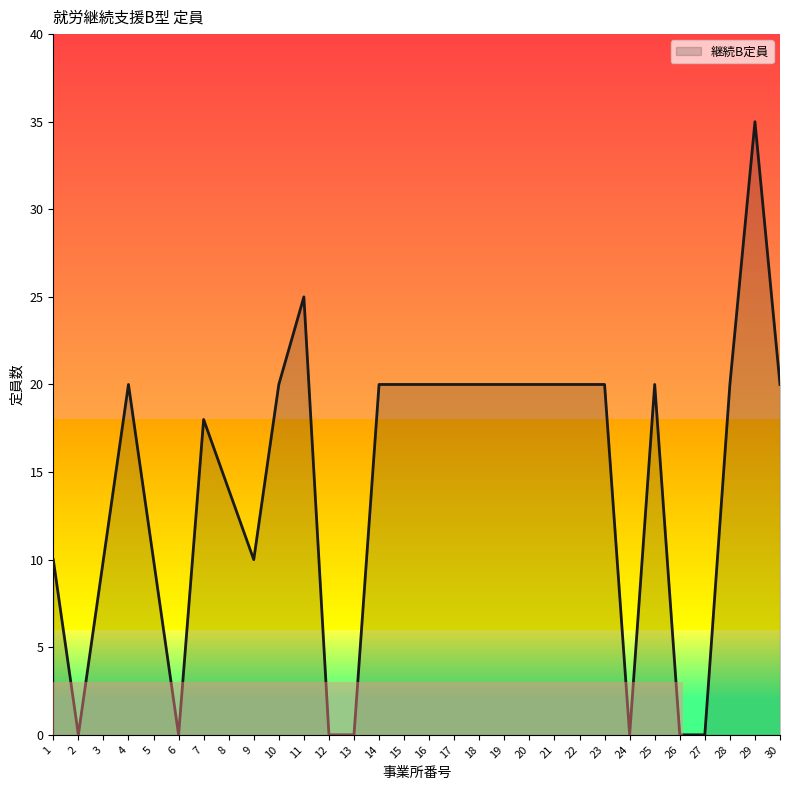

What is the greatest value displayed?

35